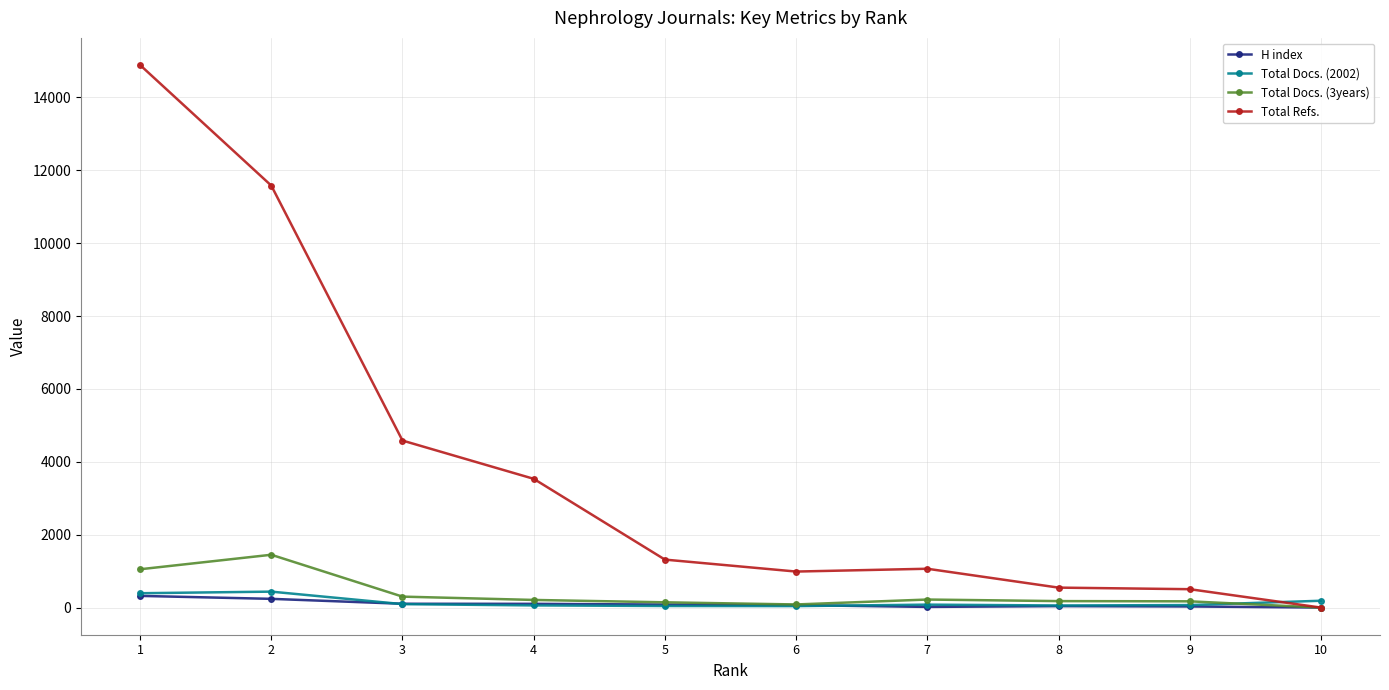

How many data points does each series have?

10